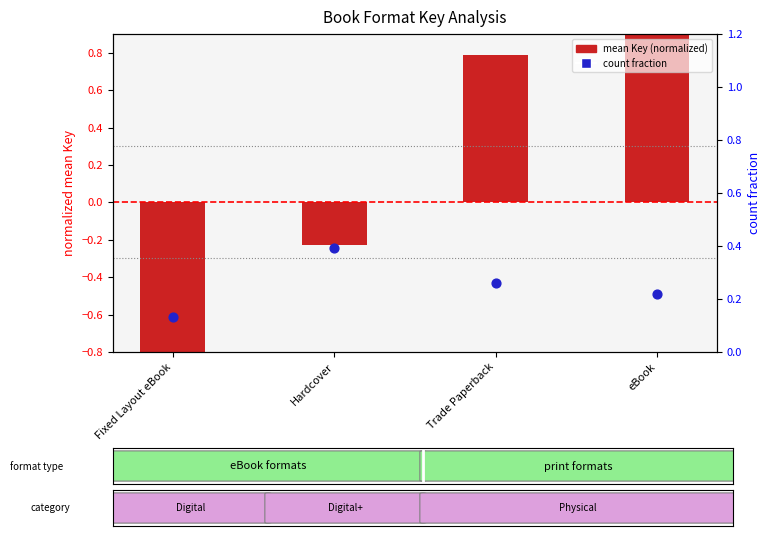

Which series contains the lowest Y value?

mean Key (normalized)